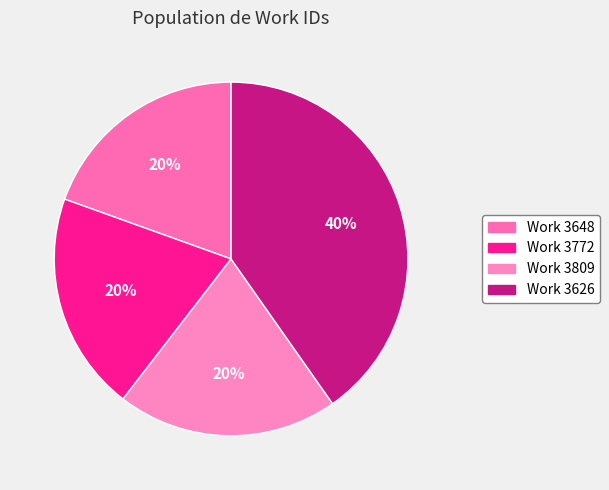

How many slices are in this pie chart?

4